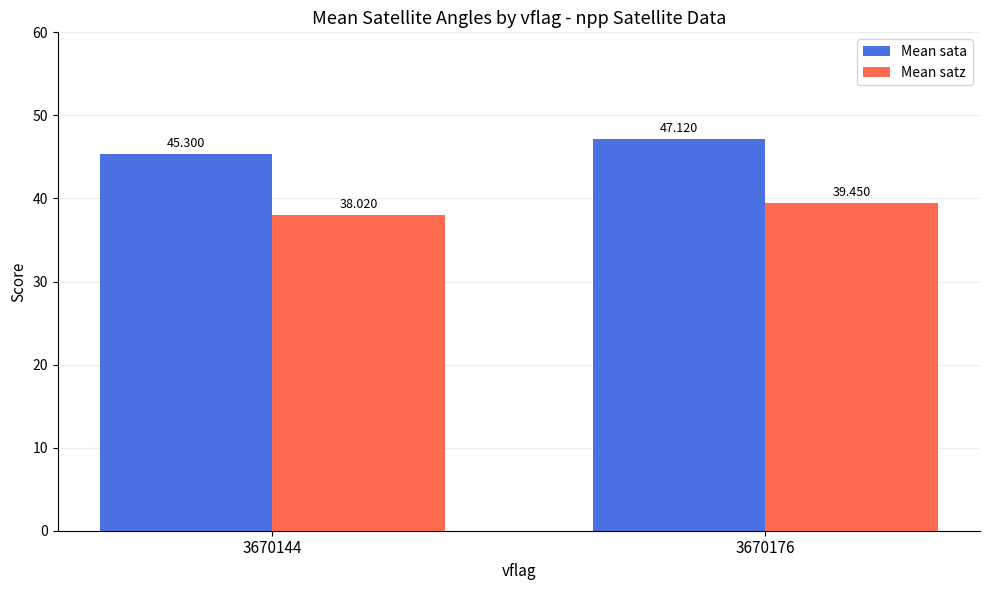

Reading left to right, list all the values displayed in this chart.

Mean sata: 3670144=45.3	3670176=47.1
Mean satz: 3670144=38.0	3670176=39.5